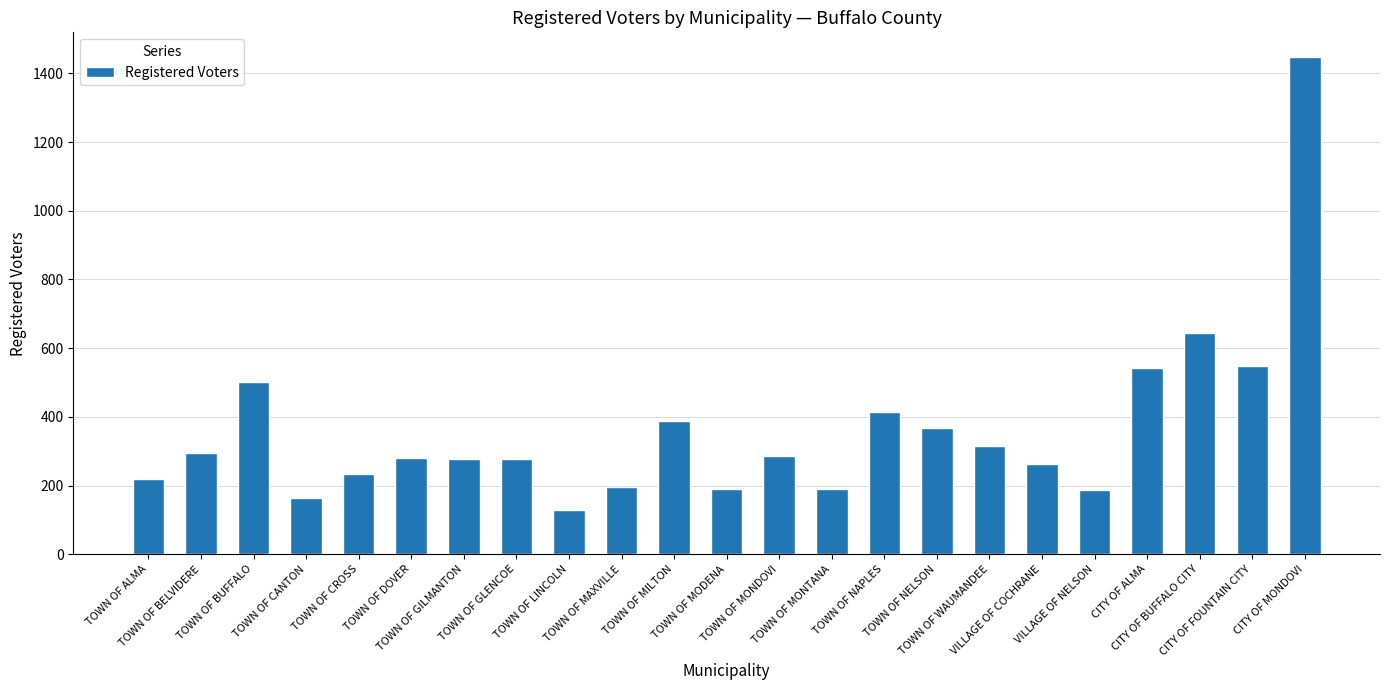

Which category has the highest value across all series?

CITY OF MONDOVI